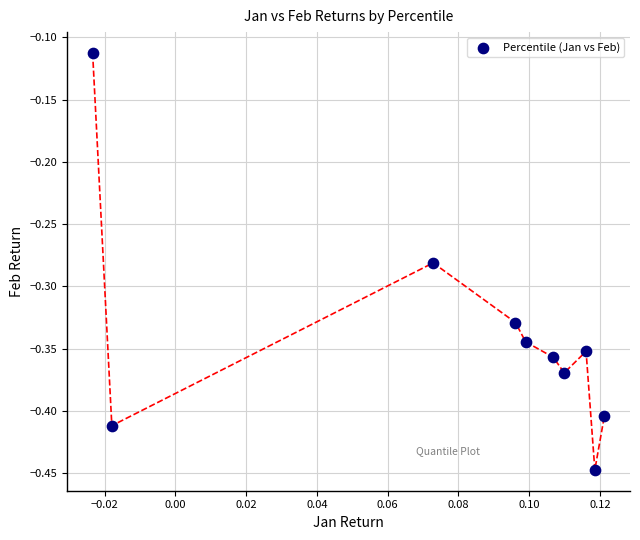

What is the range of Y values (max minus min)?

0.3